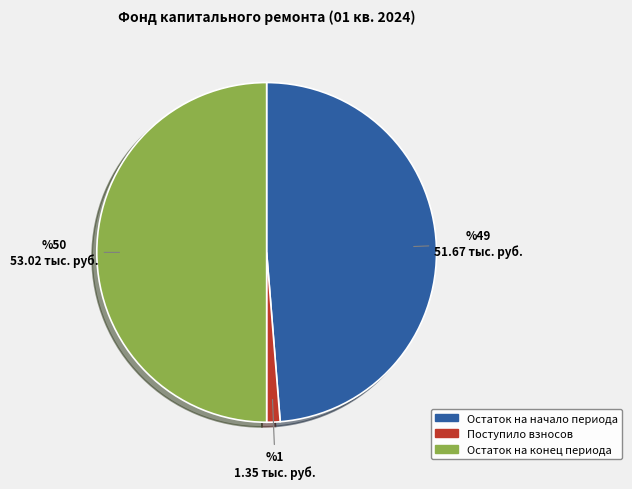

Is the sum of Остаток на начало периода and Остаток на конец периода greater than half?

Yes